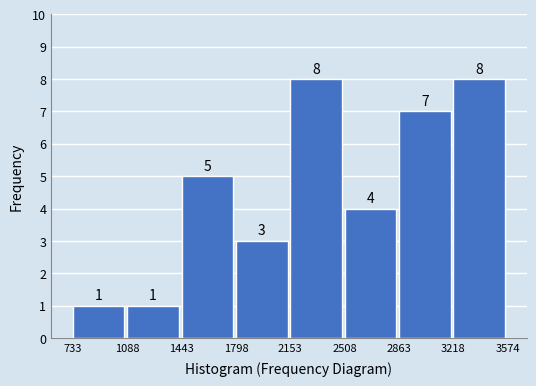

Reading left to right, list every bar in this chart as the range it spans on the x-axis followed by its height.

733 to 1088: 1
1088 to 1443: 1
1443 to 1798: 5
1798 to 2153: 3
2153 to 2508: 8
2508 to 2863: 4
2863 to 3218: 7
3218 to 3574: 8